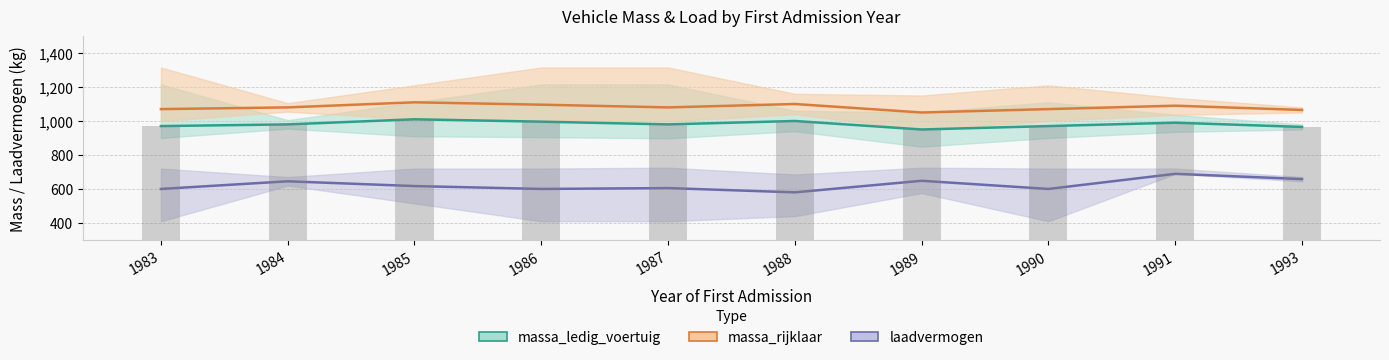

The massa_ledig_voertuig series shows 950 at 1989. True or false?

True